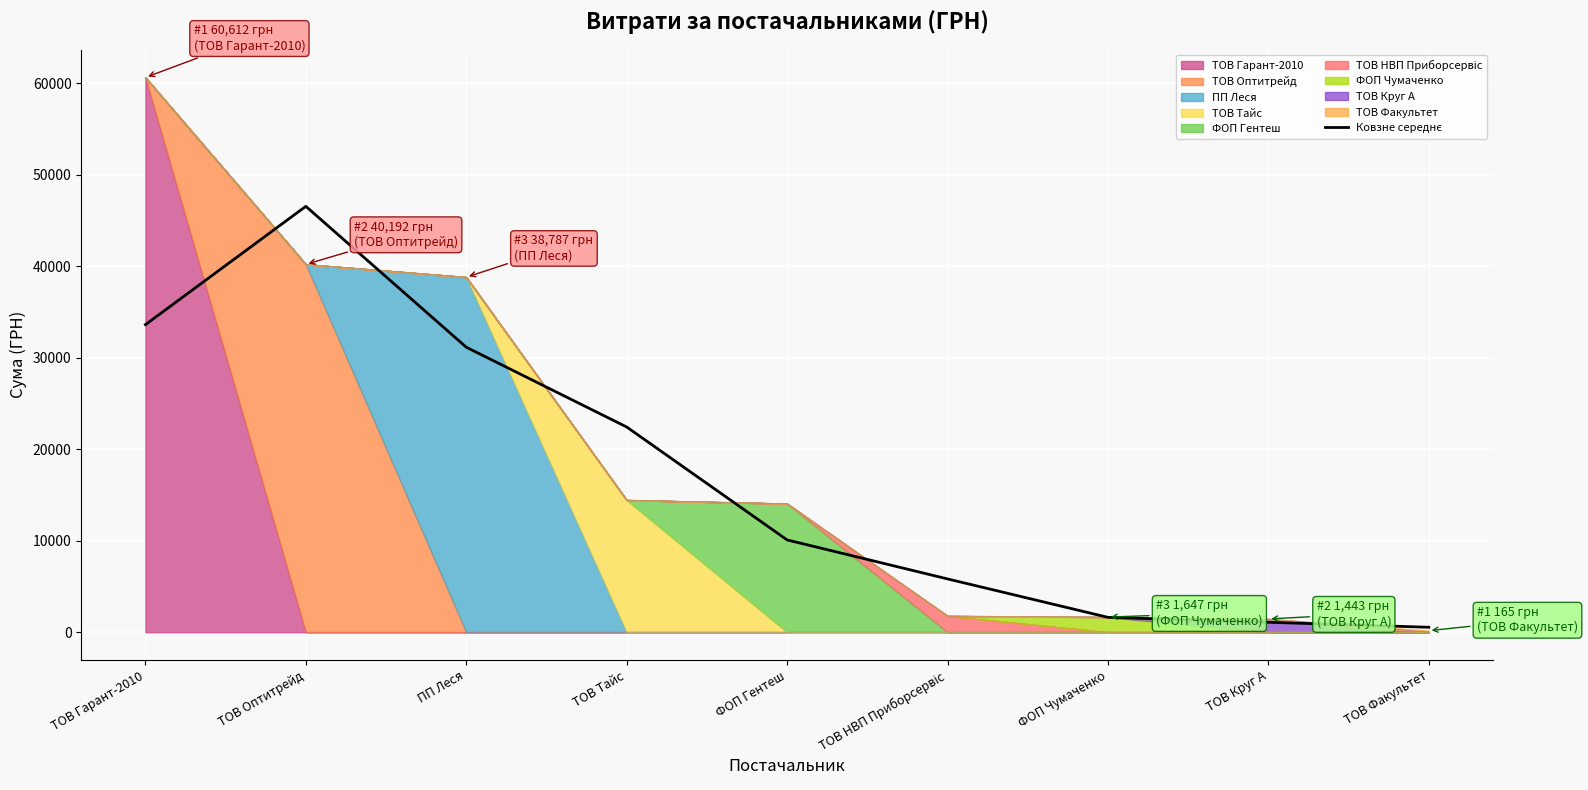

What position from the right is ТОВ Круг А?

2